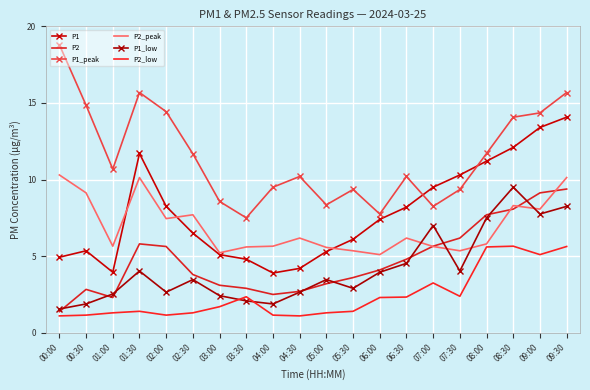

What position from the left is 02:30?

6